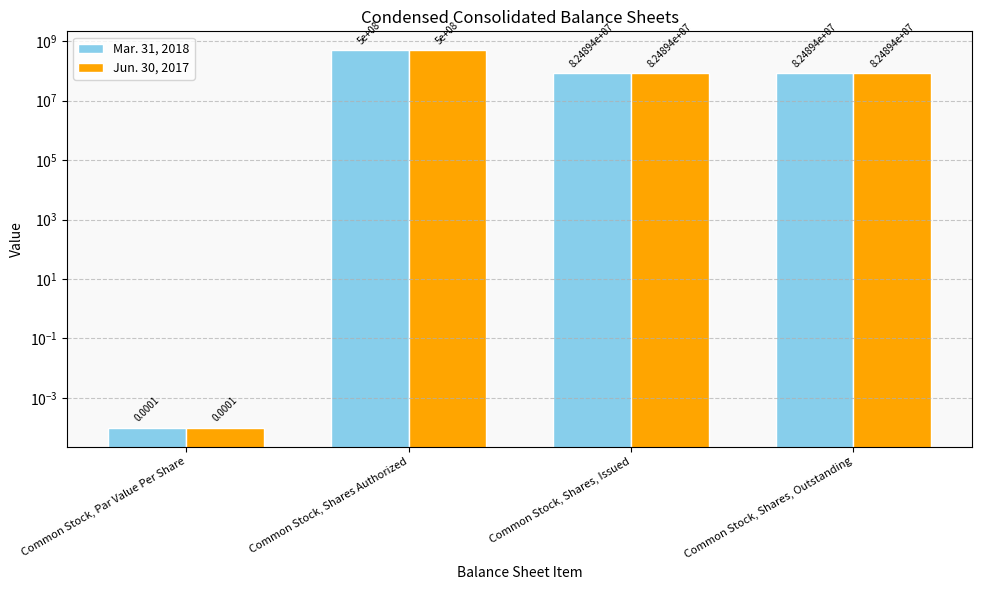

Count the number of data series in this chart.

2